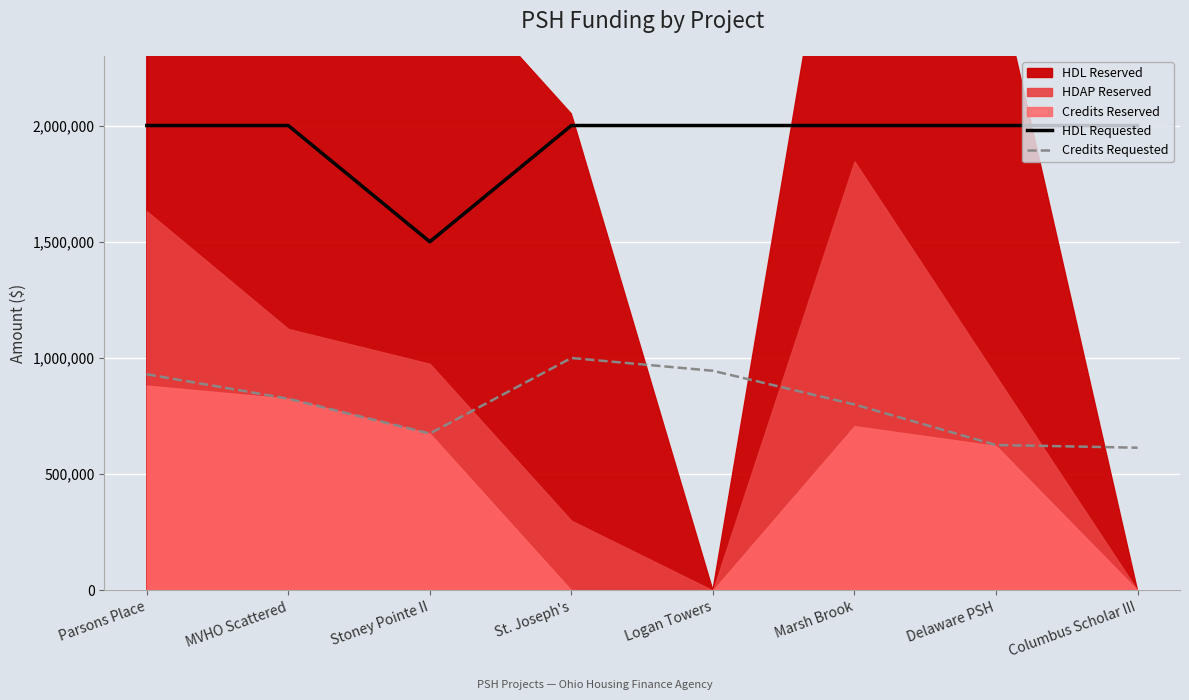

Read the Credits Requested value at Parsons Place, to the nearest 10.

930000